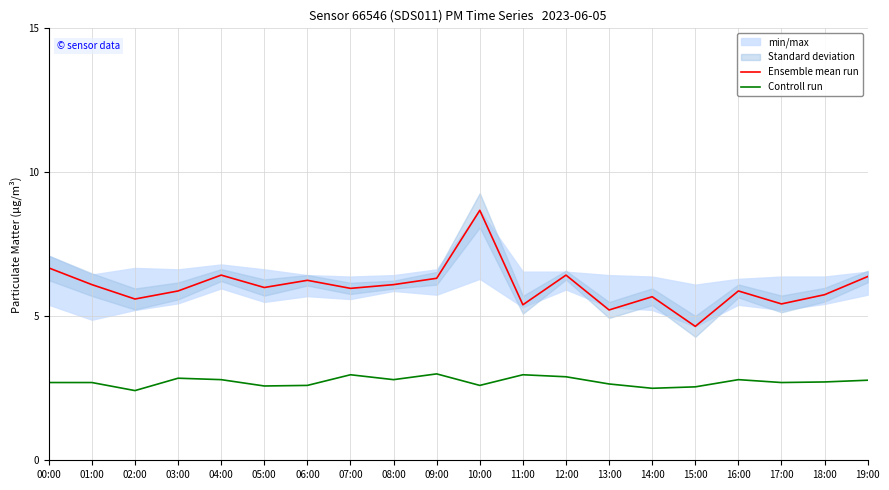

Reading right to left, transcribe all the data shown in this chart.

Ensemble mean run: 6.4	5.8	5.4	5.9	4.7	5.7	5.2	6.4	5.4	8.7	6.3	6.1	6.0	6.2	6.0	6.4	5.9	5.6	6.1	6.7
Controll run: 2.8	2.7	2.7	2.8	2.5	2.5	2.6	2.9	3.0	2.6	3.0	2.8	3.0	2.6	2.6	2.8	2.9	2.4	2.7	2.7